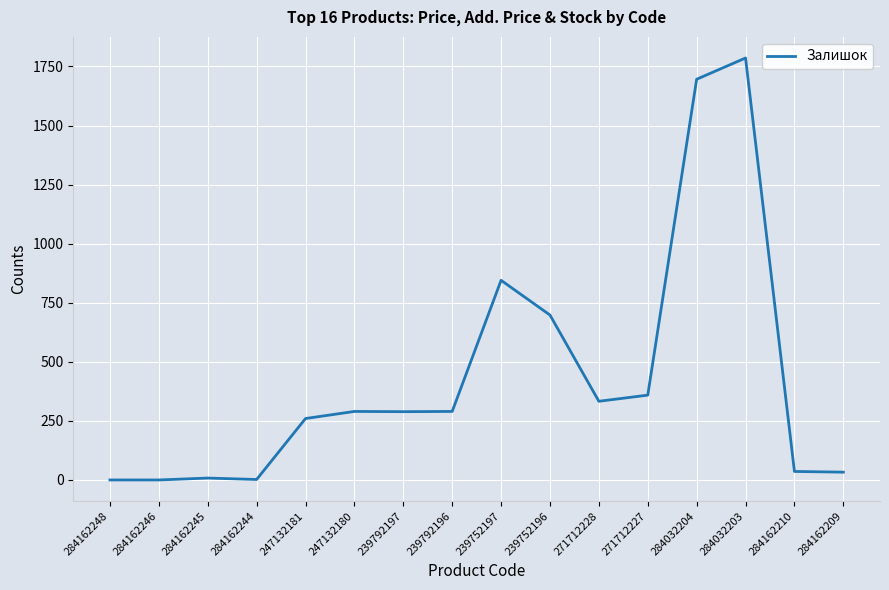

What is the difference between the values at 284162246 and 247132181?

260